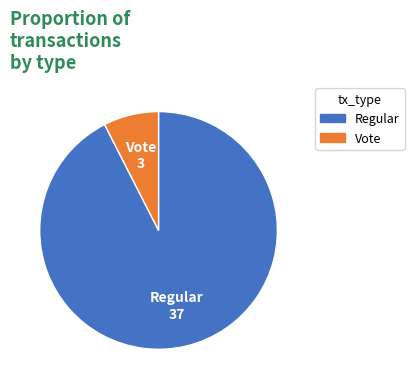

Which slice represents more than half of the pie?

Regular